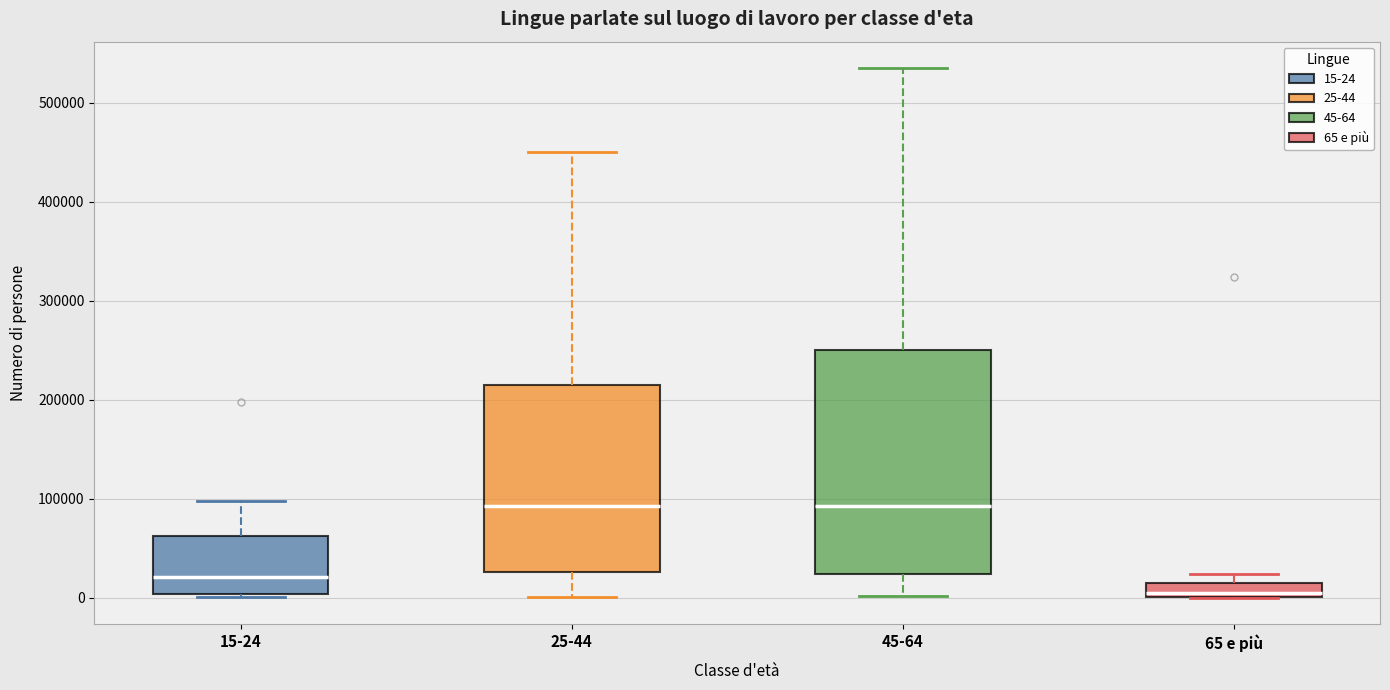

Where is the lower edge of the box for 65 e più on the y-axis? The values are not printed on the chart, so give them approximately, as read against the axis.

0